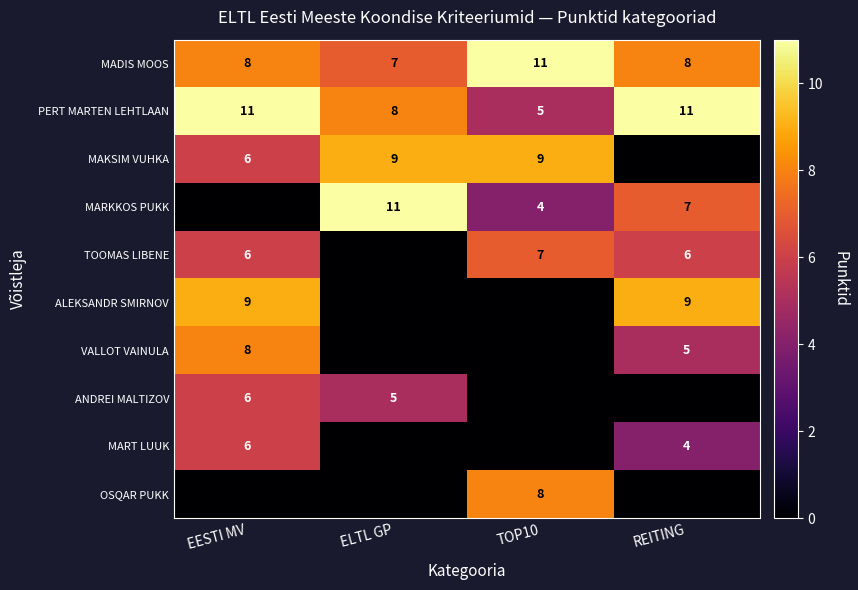

The value of MARKKOS PUKK at REITING is 11. True or false?

False